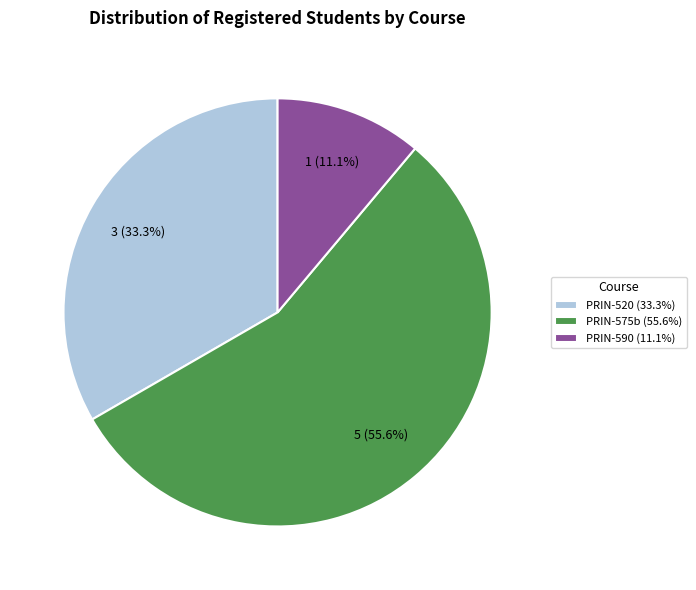

To the nearest percent, what is the difference between the largest and smallest slice percentages?

44%